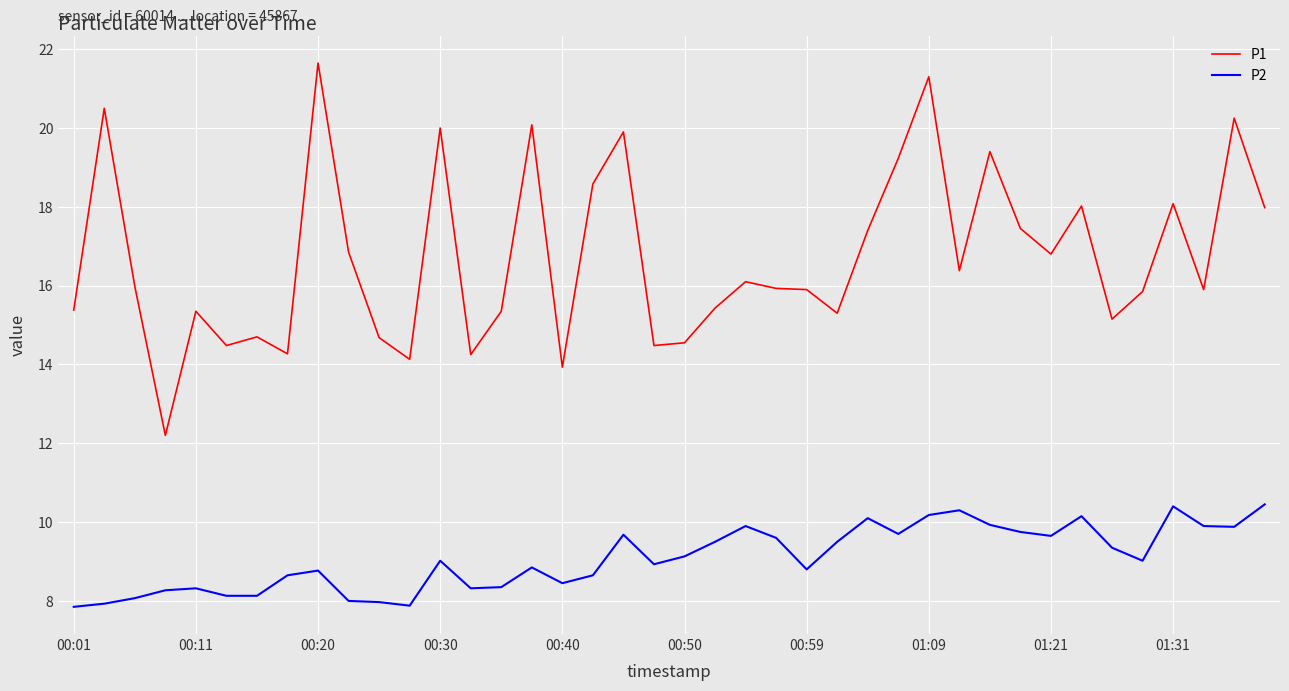

Which series has the largest total across all categories?

P1